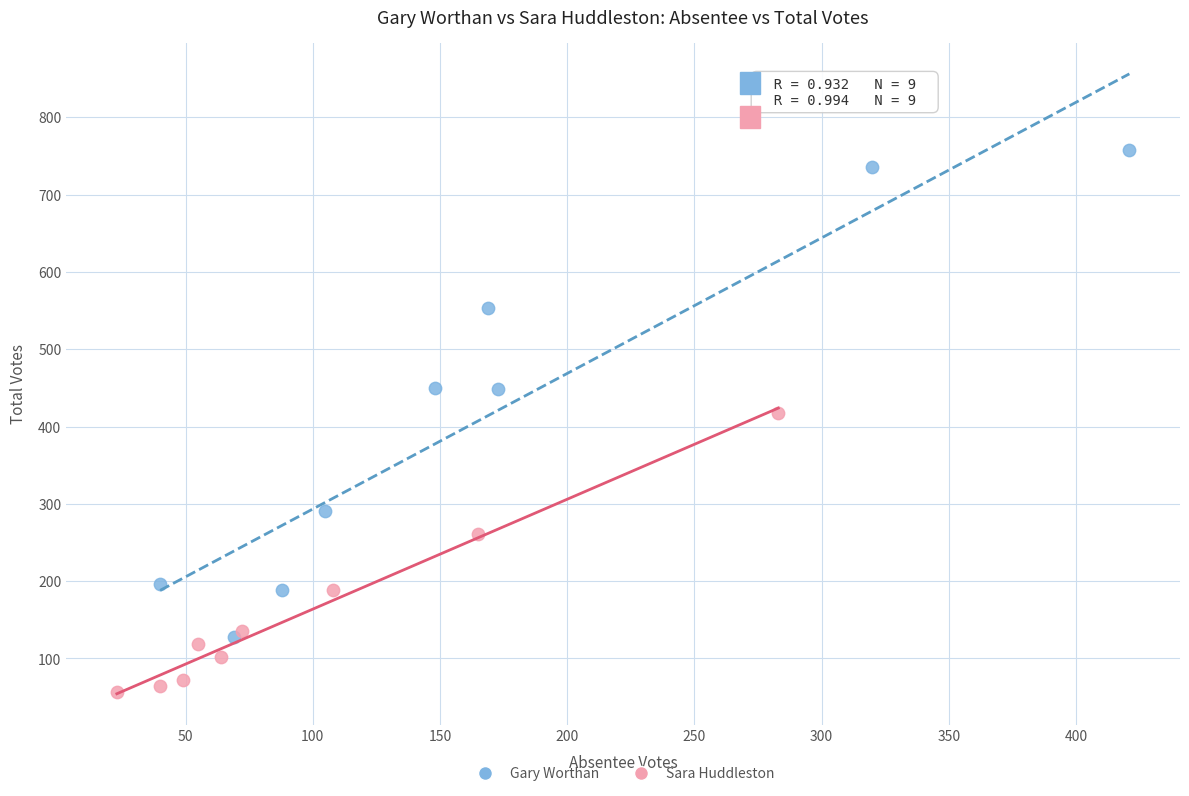

Which series reaches the maximum Y coordinate?

Gary Worthan